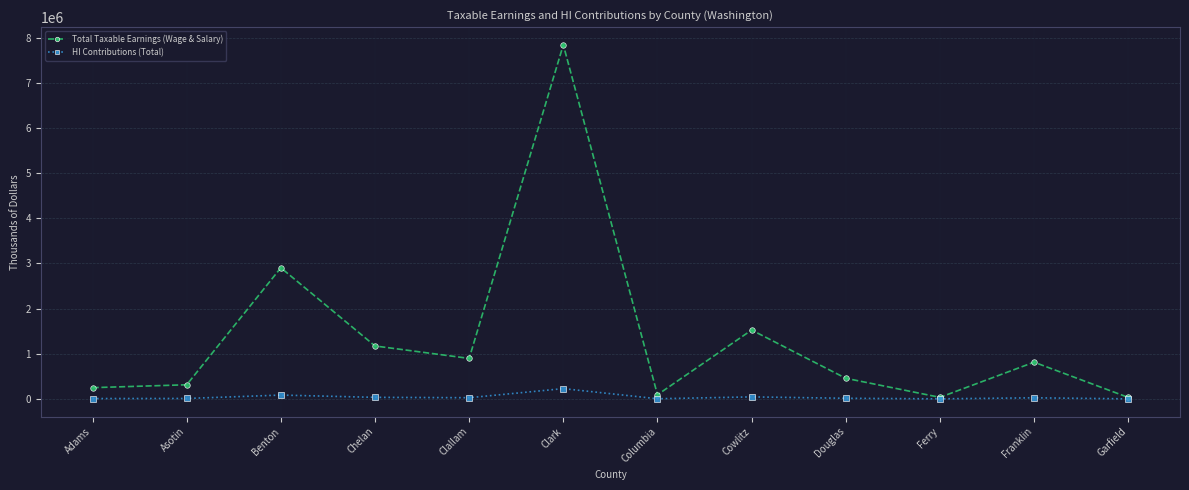

Between Columbia and Franklin, which series saw the biggest shift?

Total Taxable Earnings (Wage & Salary)